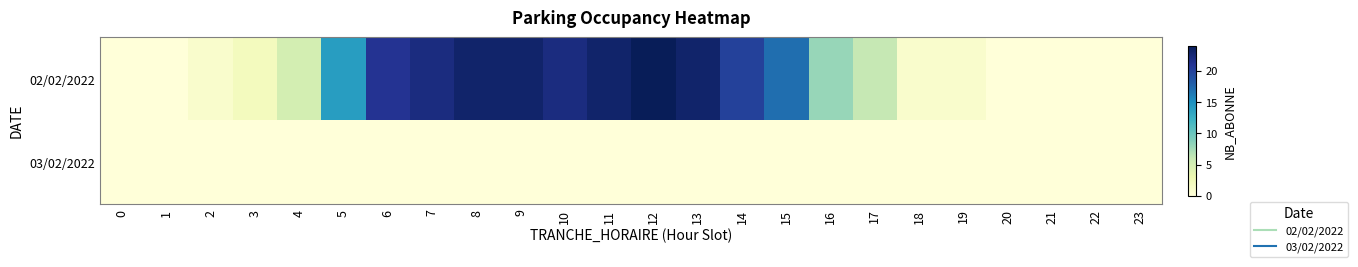

Between 15 and 11, which is larger?

11